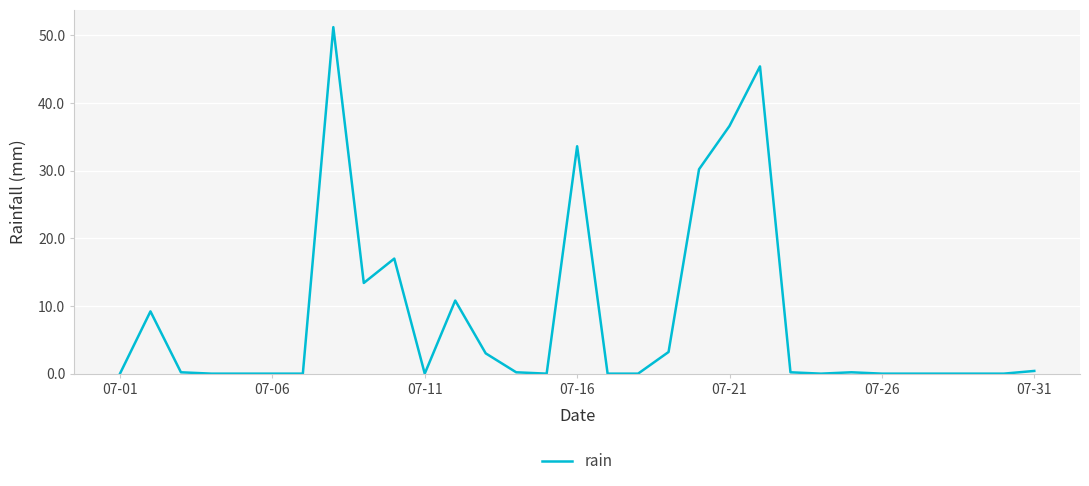

What is the difference between the maximum and minimum values?

51.2